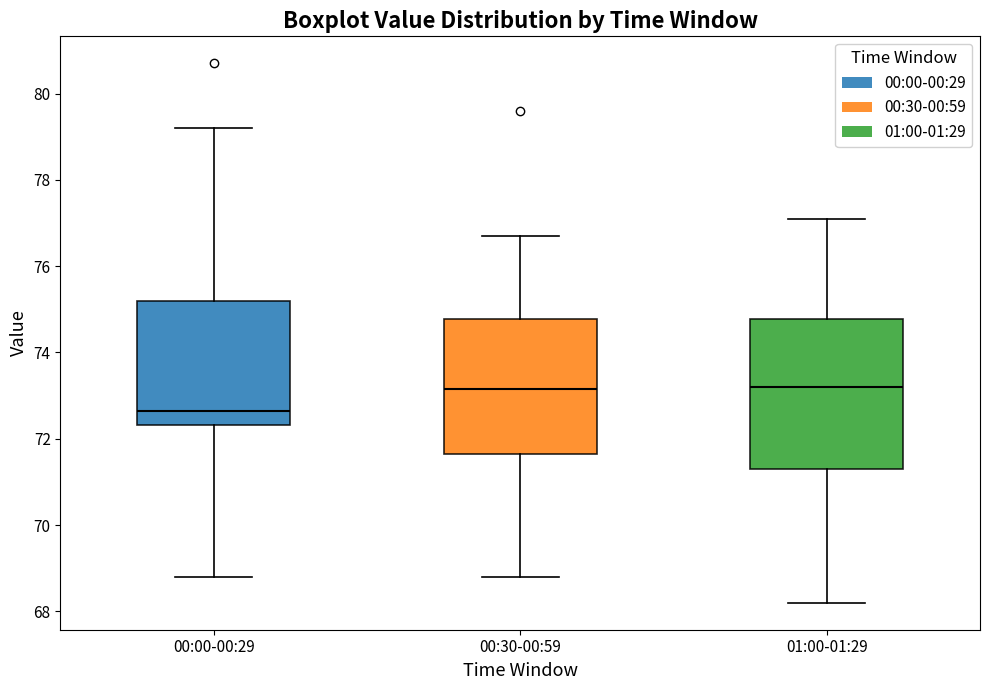

Comparing the boxes themselves (not the whiskers), which one is the tallest?

01:00-01:29